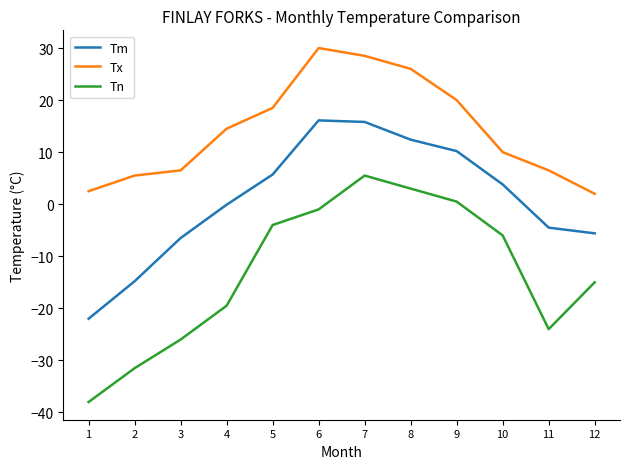

What is the total value across all series at 6?

45.1